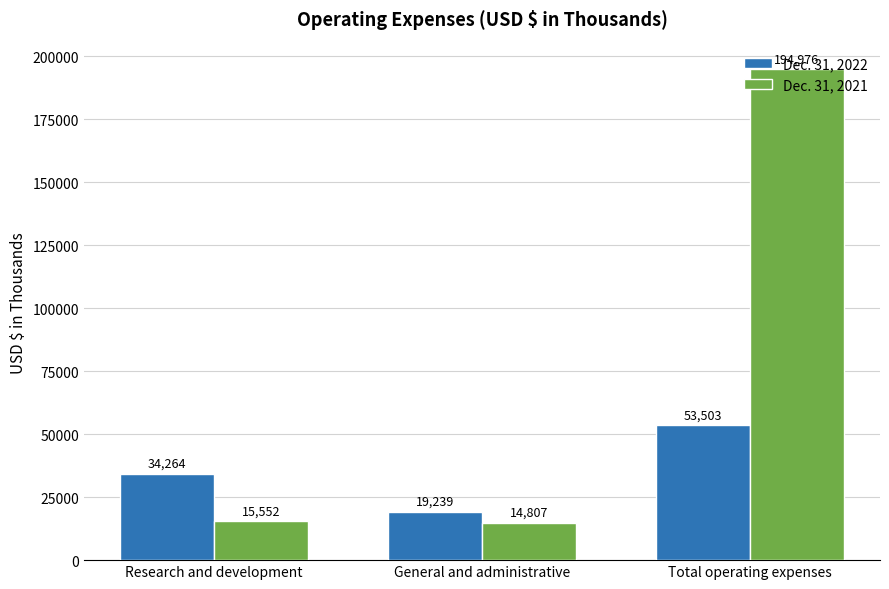

List the labels in order of Dec. 31, 2022 value, largest first.

Total operating expenses, Research and development, General and administrative